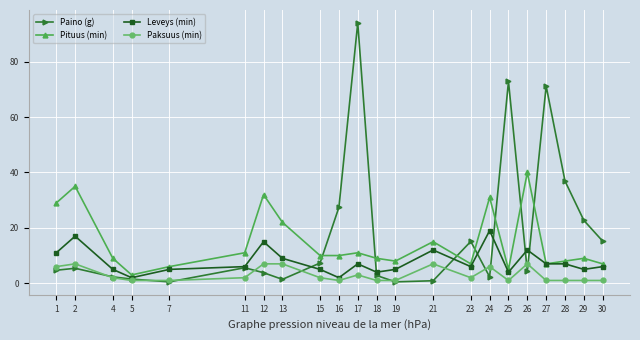

Which series changed the most between 4 and 11?

Paino (g)